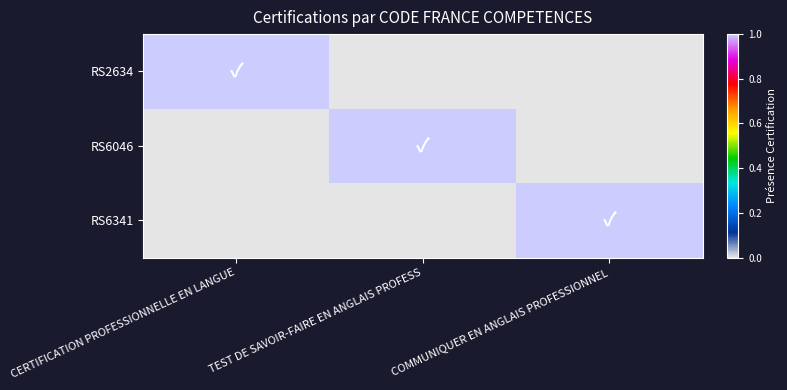

Reading right to left, transcribe all the data shown in this chart.

RS2634: COMMUNIQUER EN ANGLAIS PROFESSIONNEL=0	TEST DE SAVOIR-FAIRE EN ANGLAIS PROFESS=0	CERTIFICATION PROFESSIONNELLE EN LANGUE=1
RS6046: COMMUNIQUER EN ANGLAIS PROFESSIONNEL=0	TEST DE SAVOIR-FAIRE EN ANGLAIS PROFESS=1	CERTIFICATION PROFESSIONNELLE EN LANGUE=0
RS6341: COMMUNIQUER EN ANGLAIS PROFESSIONNEL=1	TEST DE SAVOIR-FAIRE EN ANGLAIS PROFESS=0	CERTIFICATION PROFESSIONNELLE EN LANGUE=0